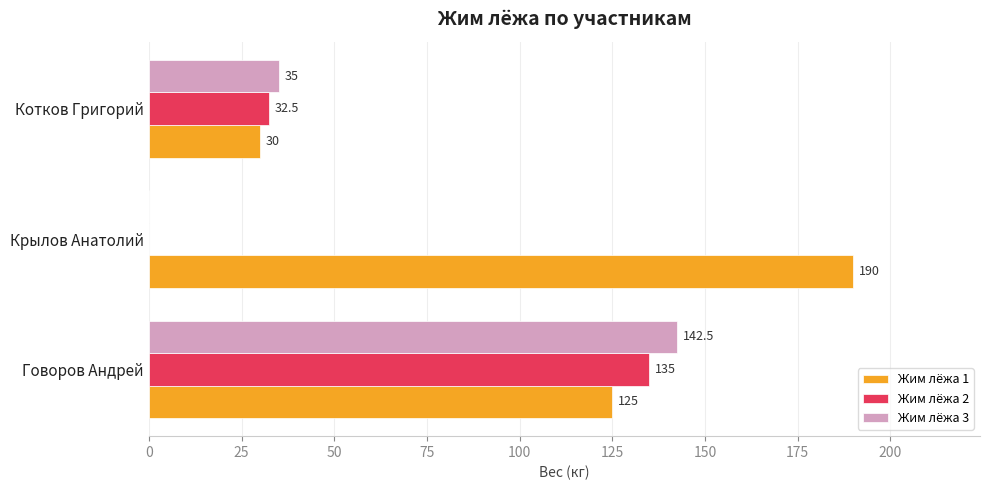

Is it true that Жим лёжа 3 equals 142.5 at Говоров Андрей?

True